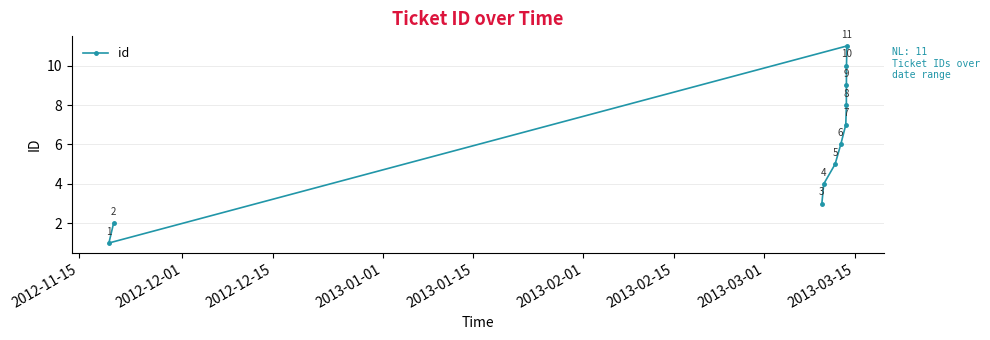

What is the difference between the maximum and minimum values?

10